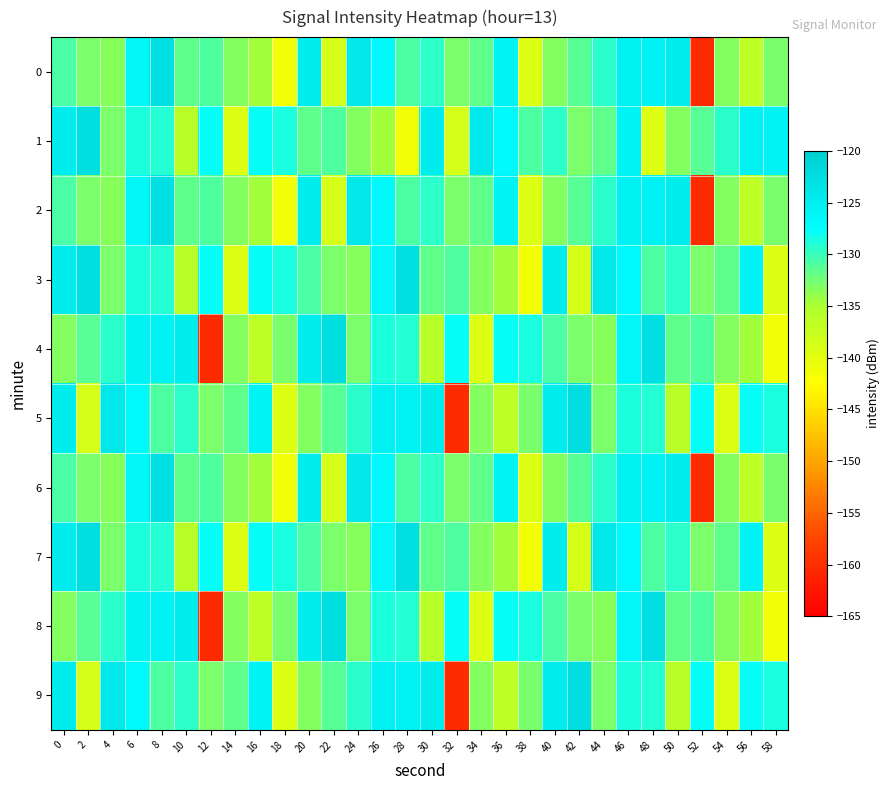

List the series in order of their peak value, highest first.

1, 3, 4, 5, 7, 8, 9, 0, 2, 6